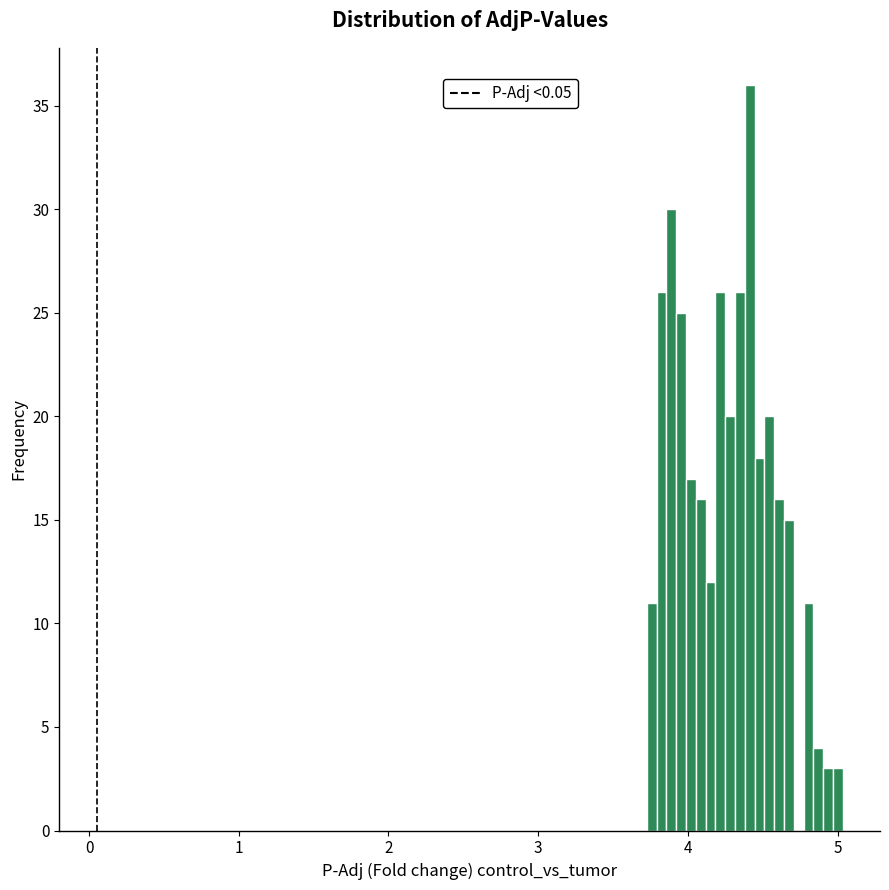

Around what value on the x-axis is the tallest bar? Give the approximate position of its centre, as read against the axis.

4.4